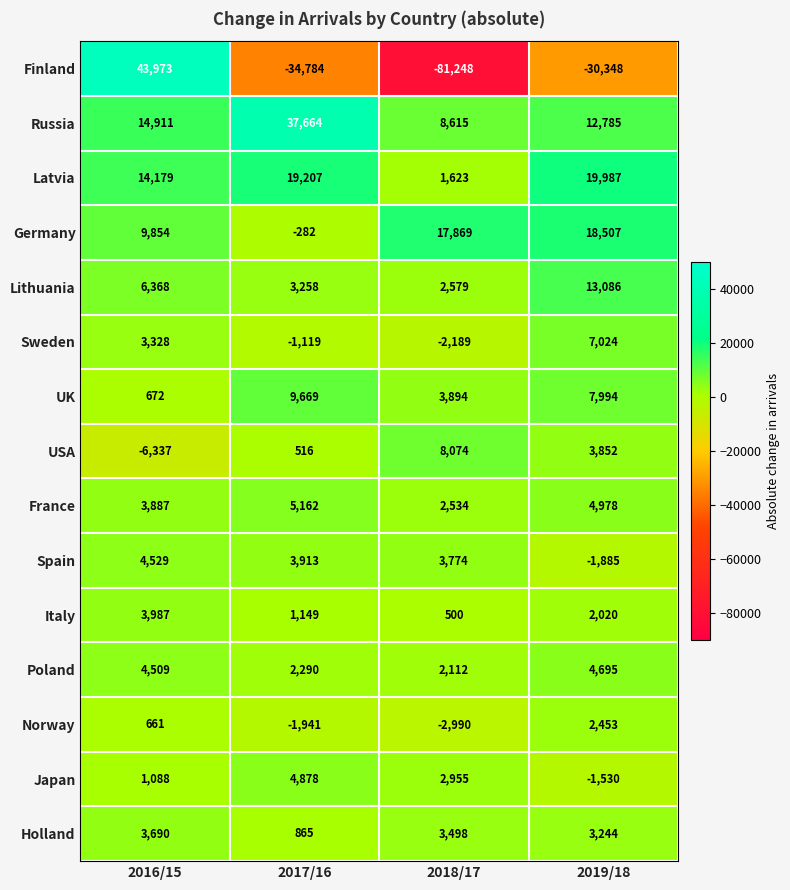

Between 2017/16 and 2018/17, which series saw the biggest shift?

Finland